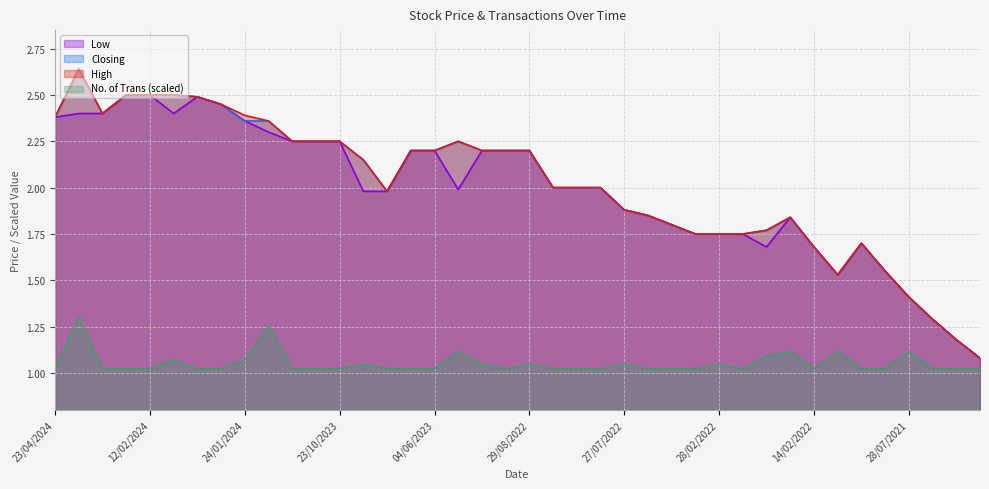

The value of Low at 06/02/2024 is 2.4. True or false?

True